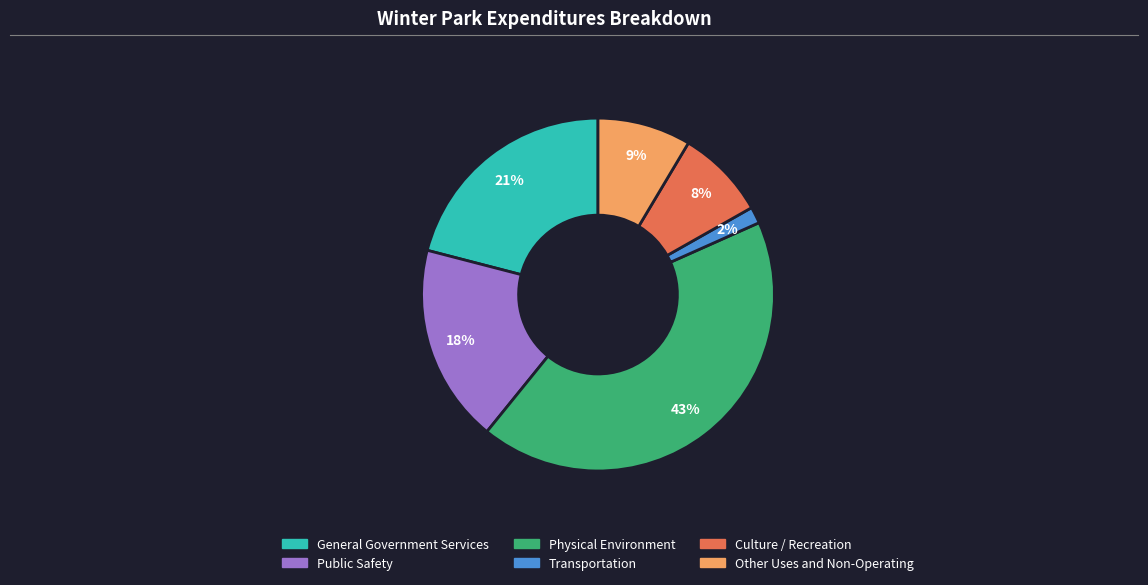

To the nearest percent, what percentage of the pie is Transportation?

2%